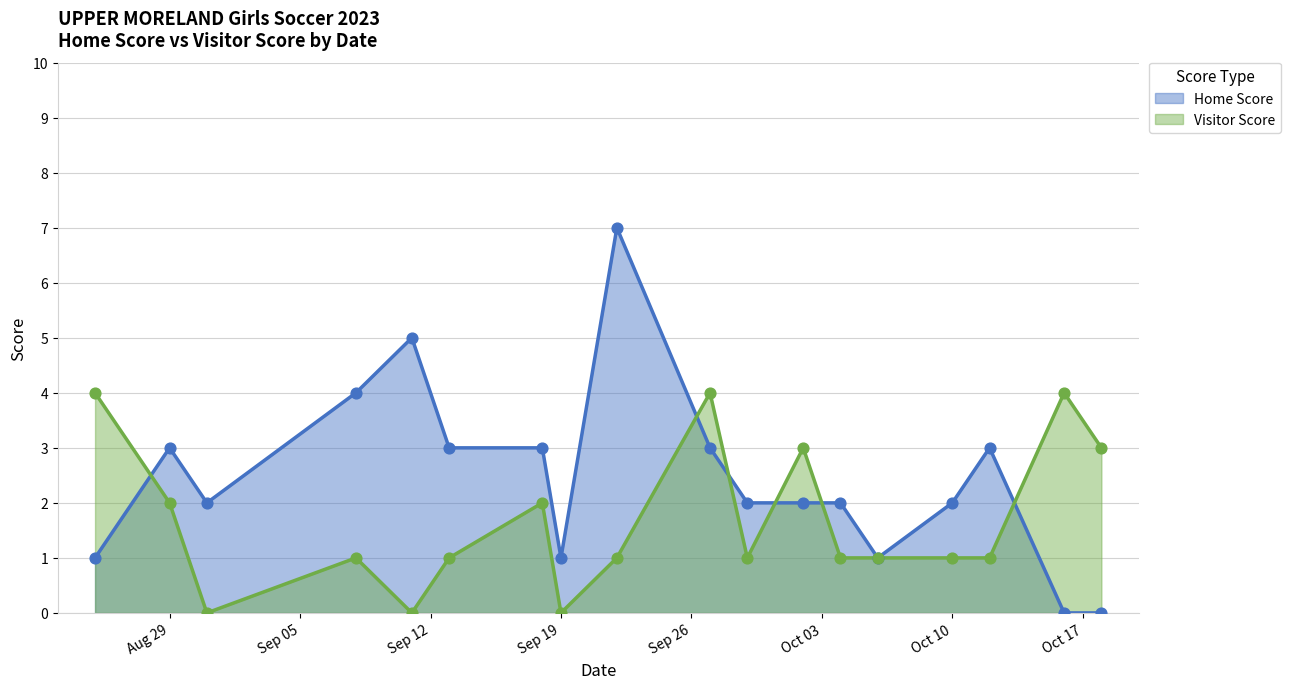

Is the value of Home Score at 2023-09-29 greater than the value of Visitor Score at 2023-10-04?

Yes